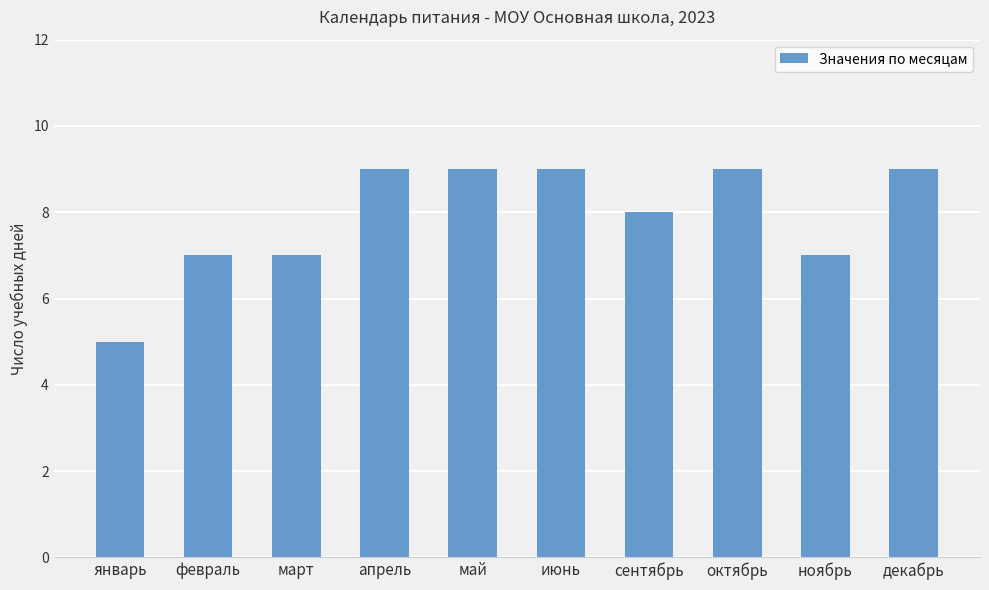

What is the maximum value shown in the chart?

9